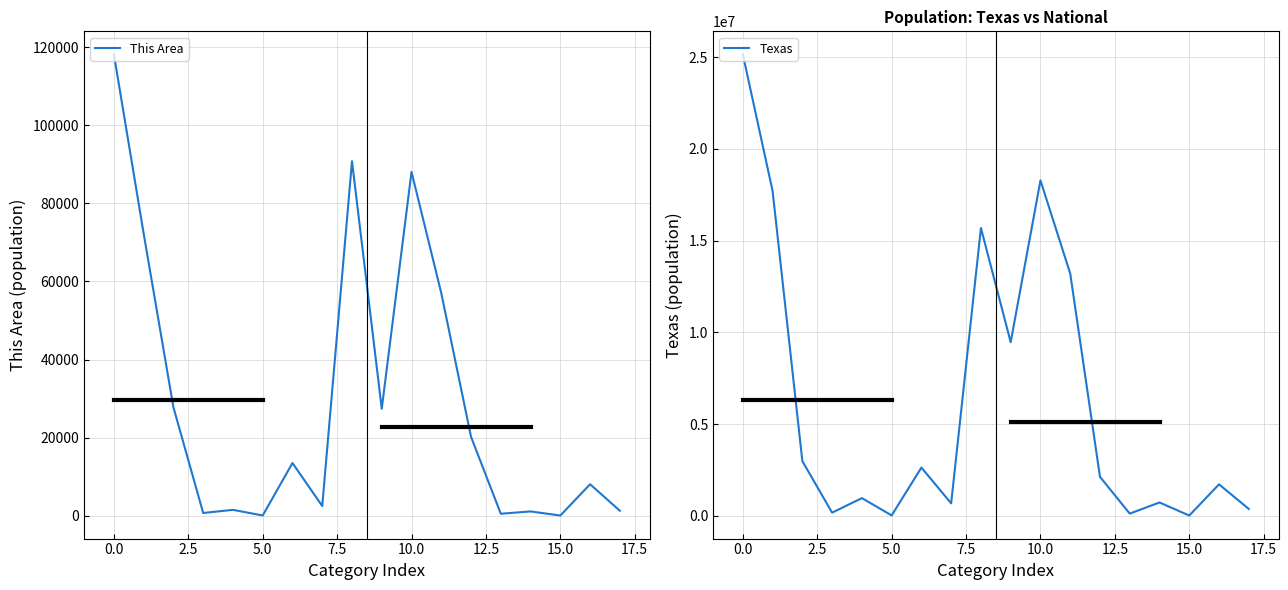

Which category has the lowest value across all series?

15